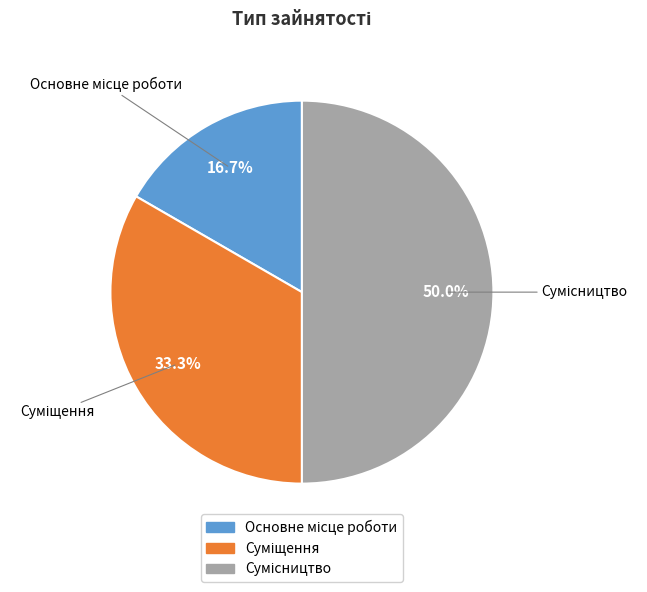

How many slices are in this pie chart?

3